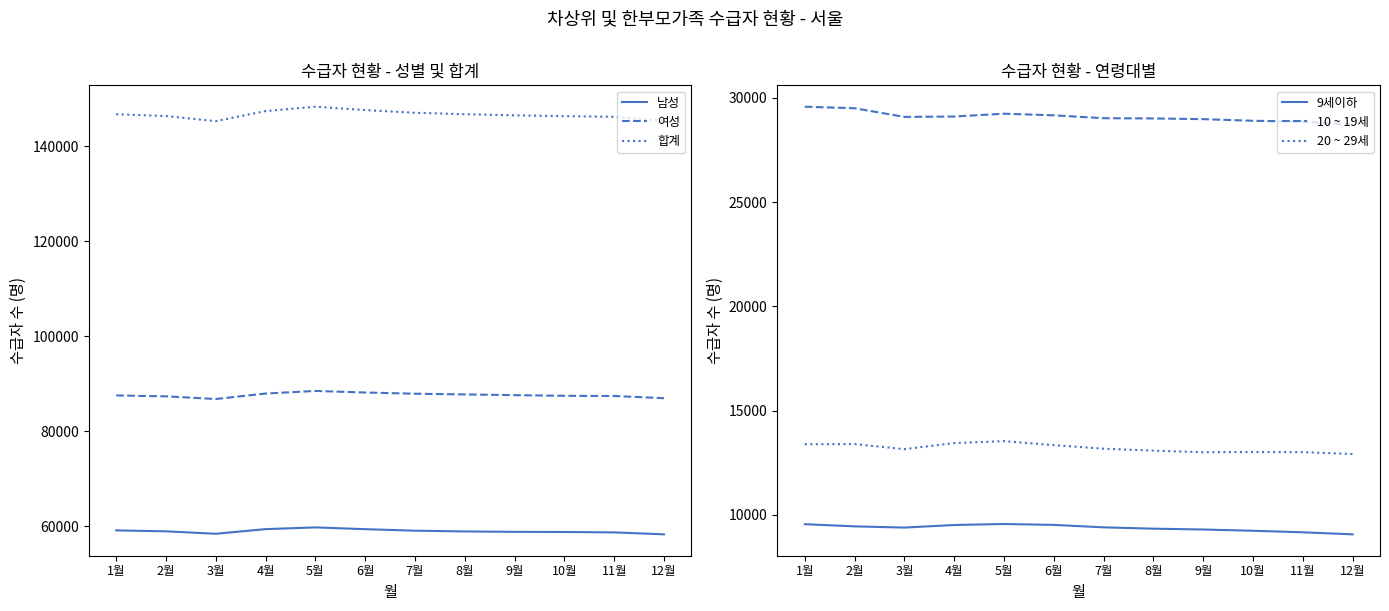

What is the smallest value displayed?

9062